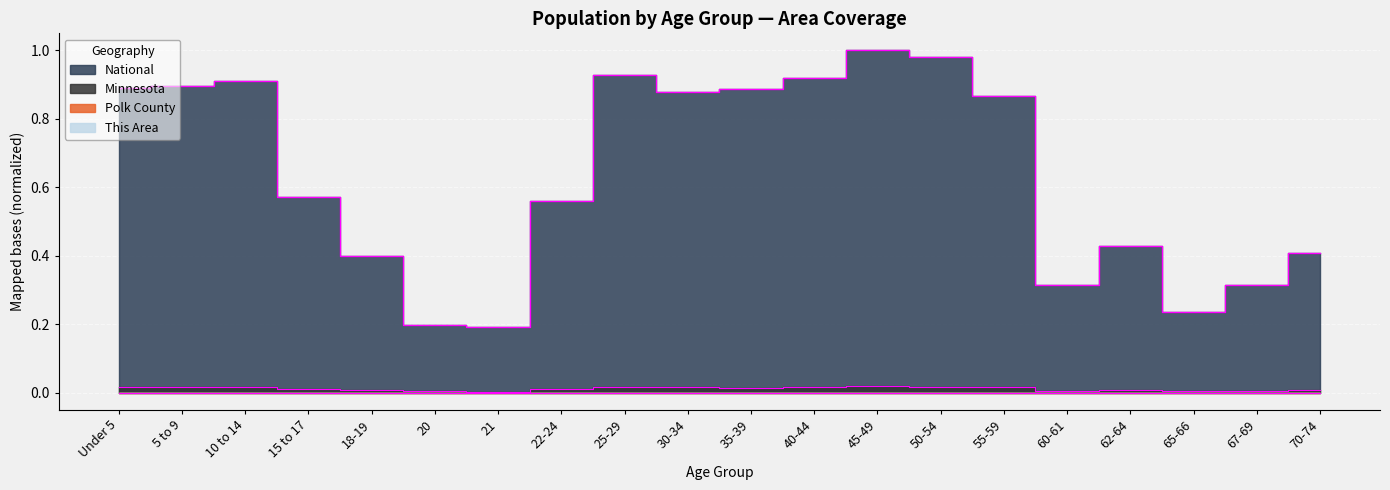

Count the number of categories in the chart.

20